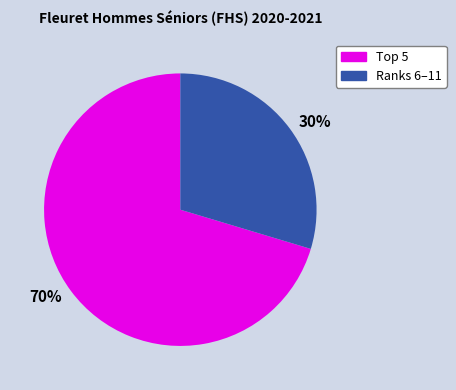

To the nearest percent, what is the average slice percentage?

50%